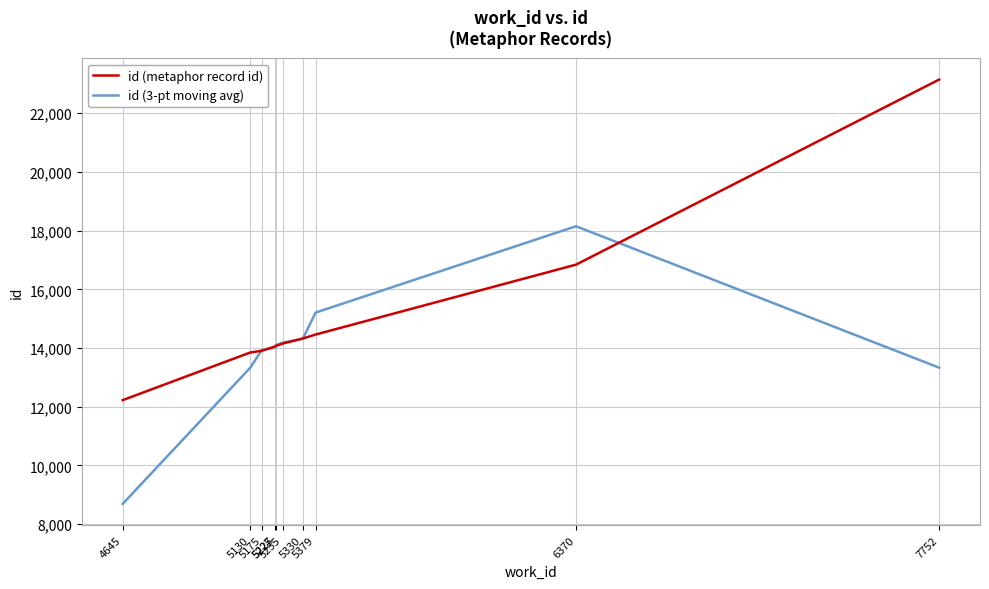

Which series has the largest range (max minus min)?

id (metaphor record id)